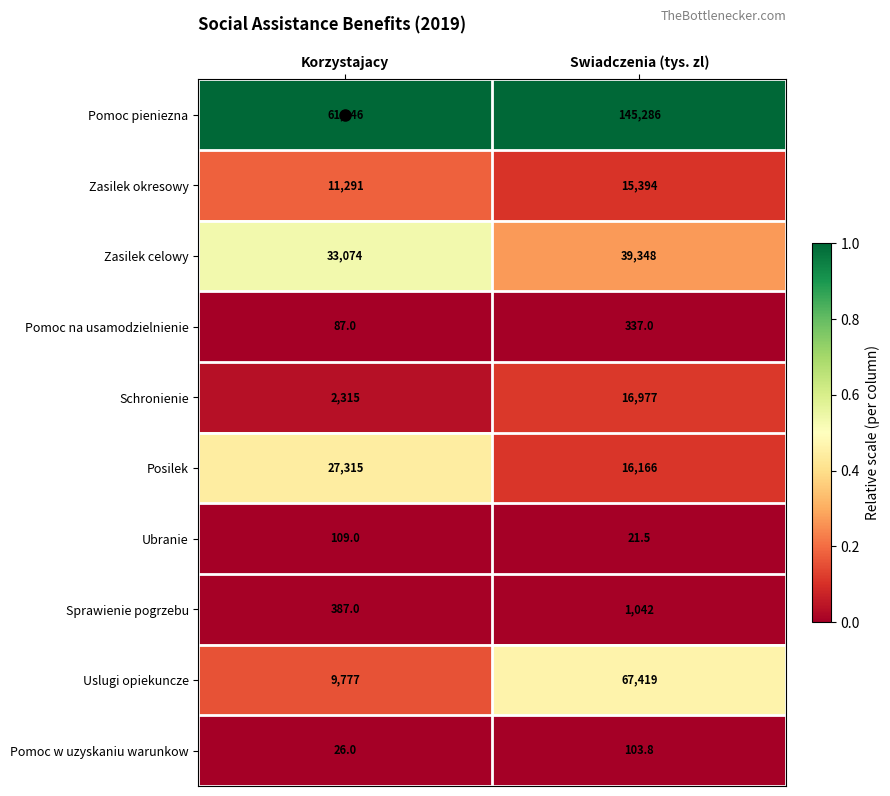

Between Korzystajacy and Swiadczenia (tys. zl), which series saw the biggest shift?

Pomoc pieniezna